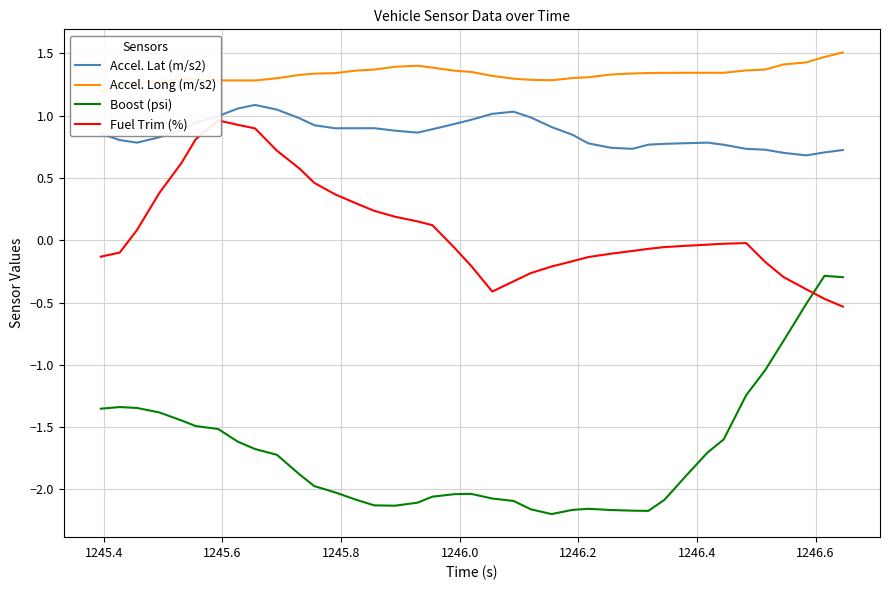

True or false: Fuel Trim (%) and Accel. Long (m/s2) intersect in this chart.

False